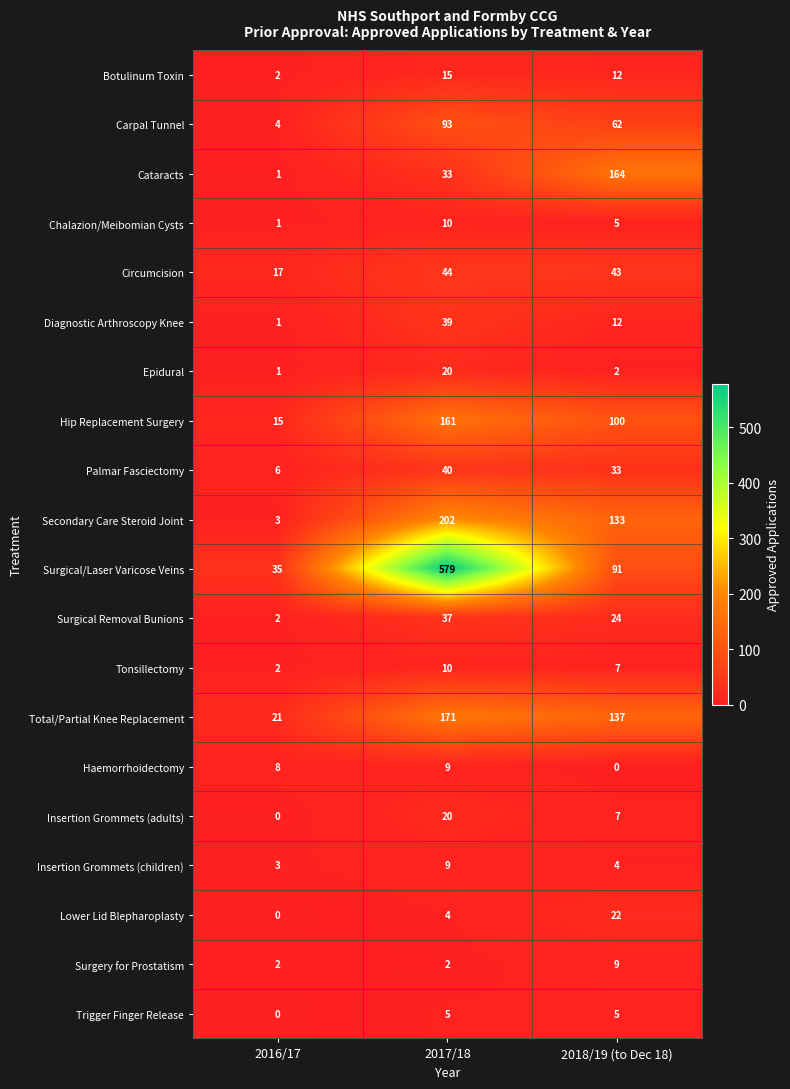

The value of Total/Partial Knee Replacement at 2018/19 (to Dec 18) is 234. True or false?

False